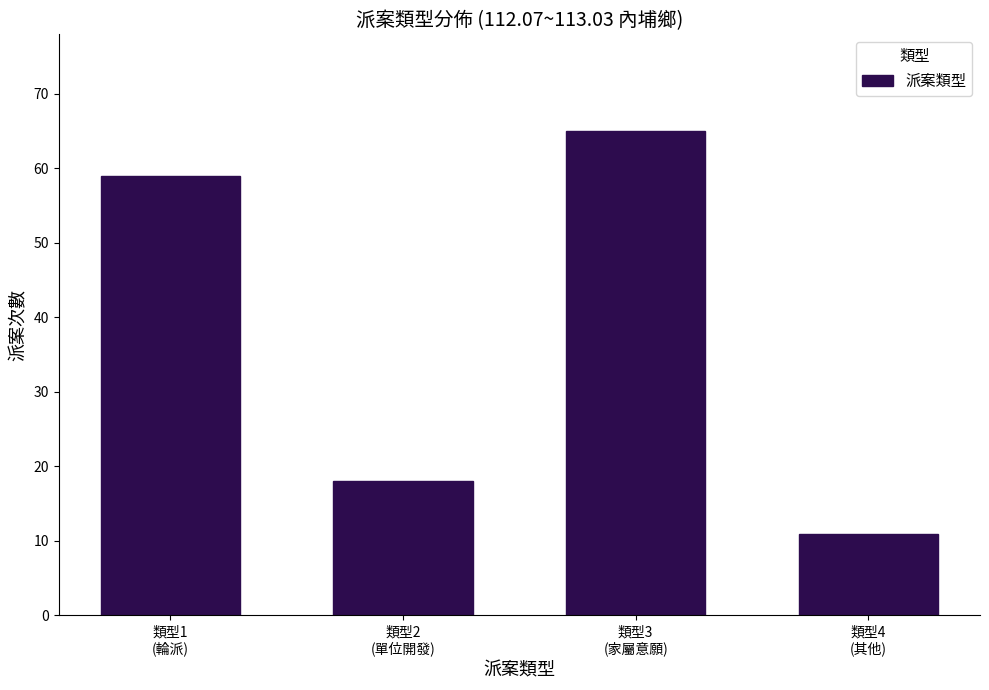

Reading left to right, list all the values displayed in this chart.

59	18	65	11